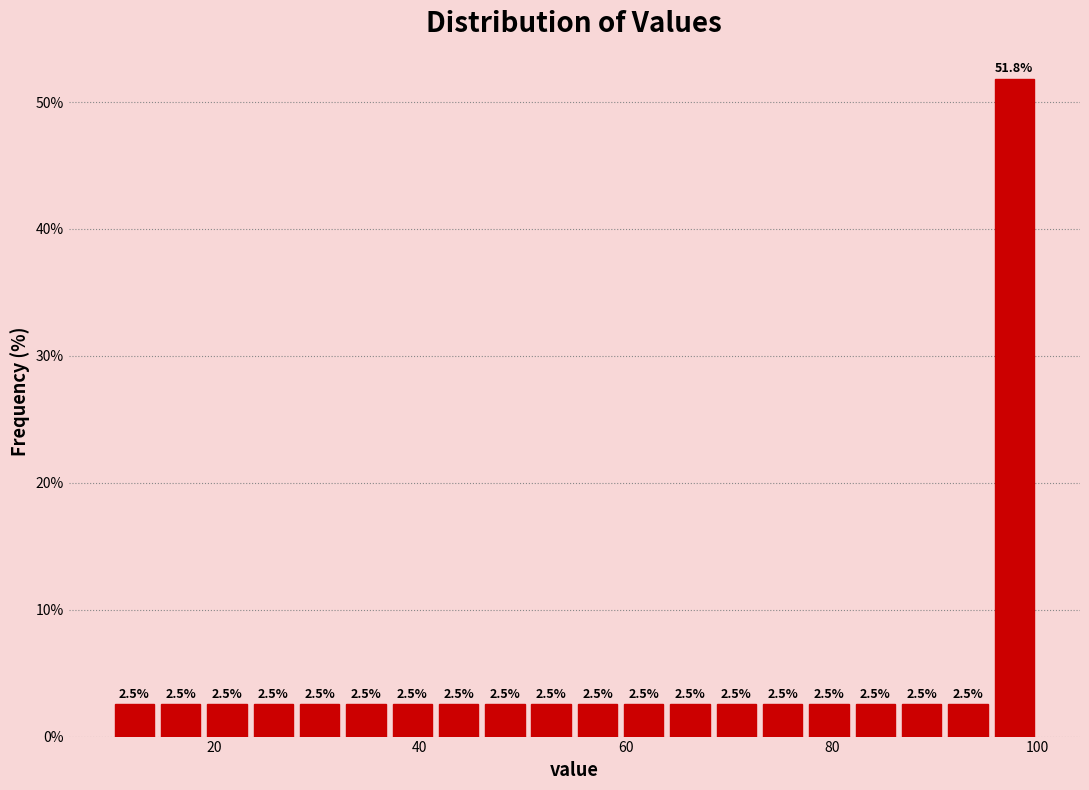

Read against the x-axis, roughly where is the centre of the tallest bar?

98